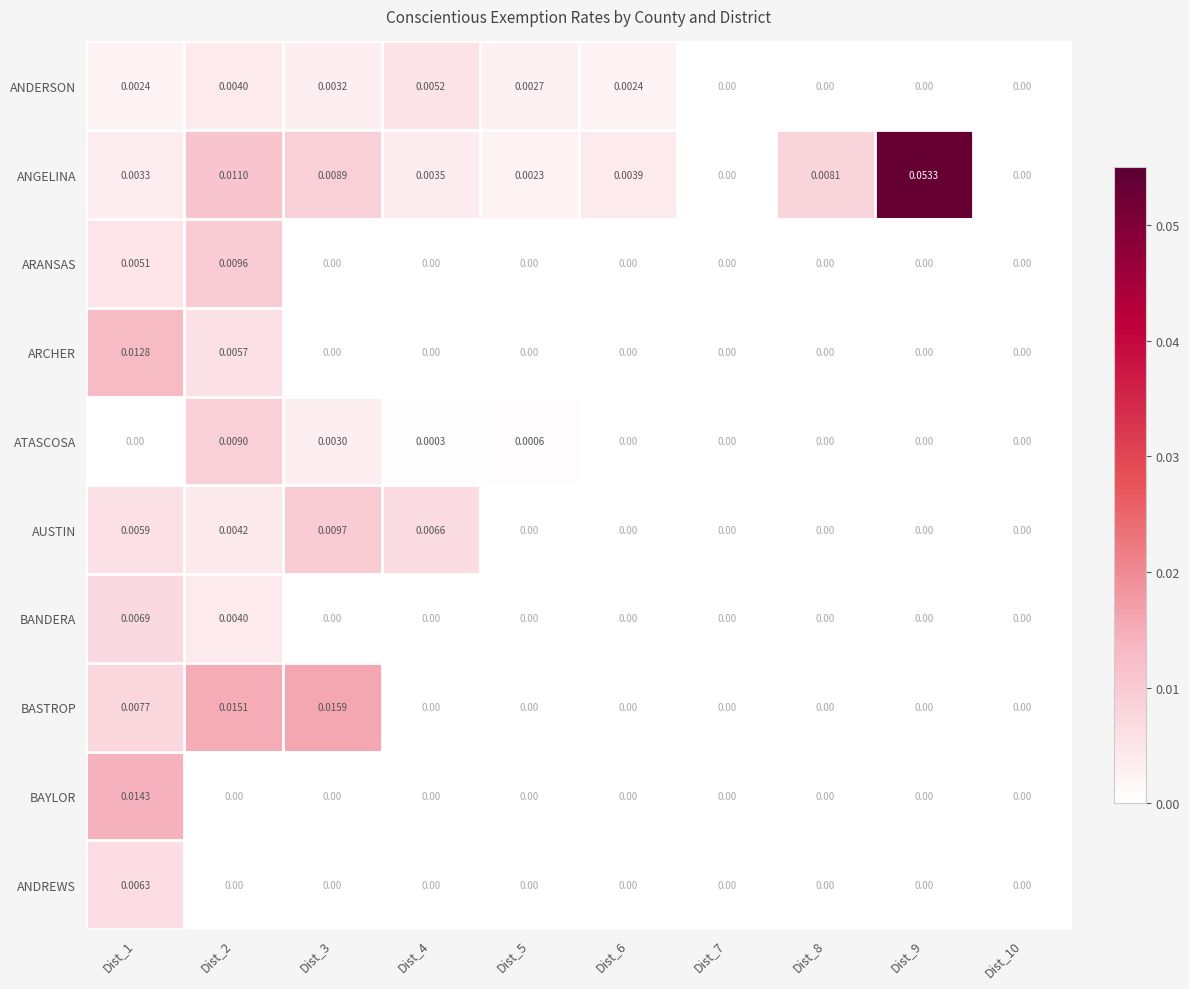

Which series has the largest total across all categories?

ANGELINA